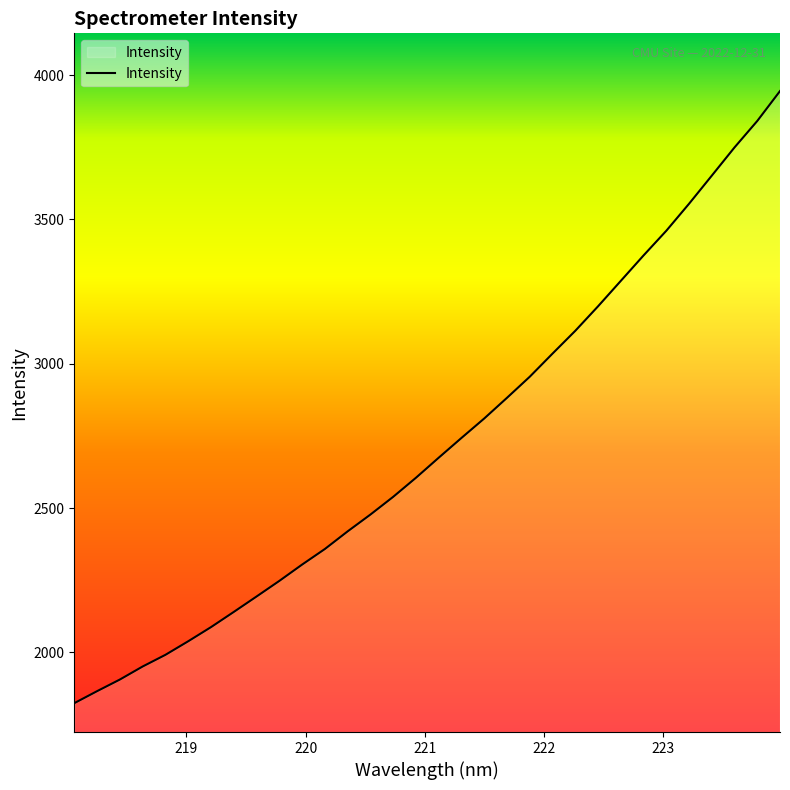

What is the smallest value displayed?

1823.9